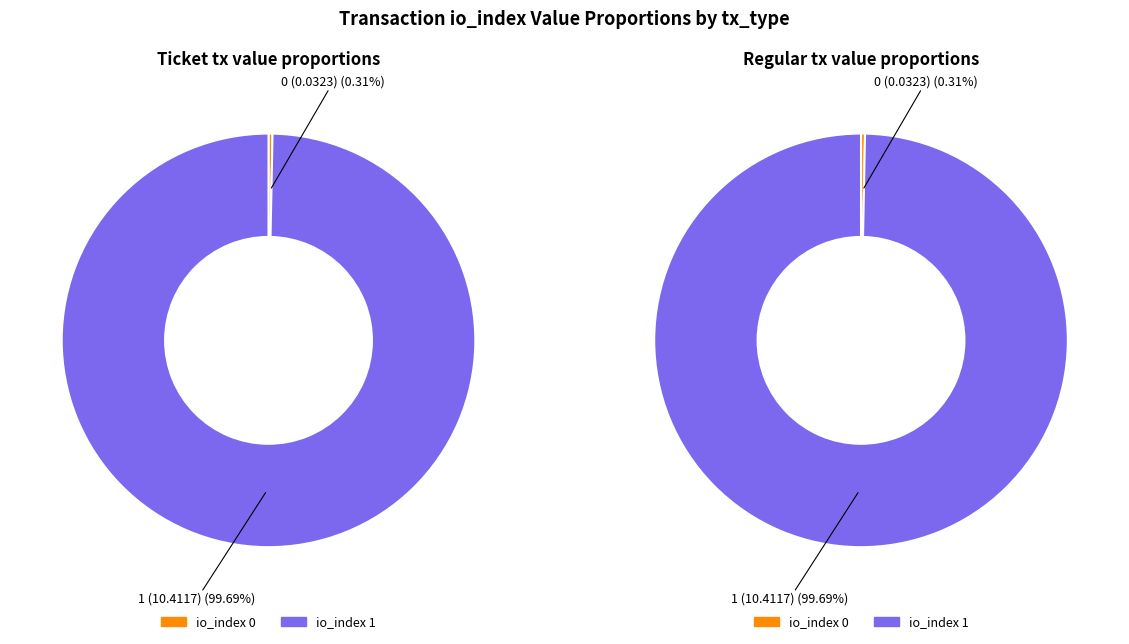

What is the total percentage of io_index 0 and io_index 1?

100.0%